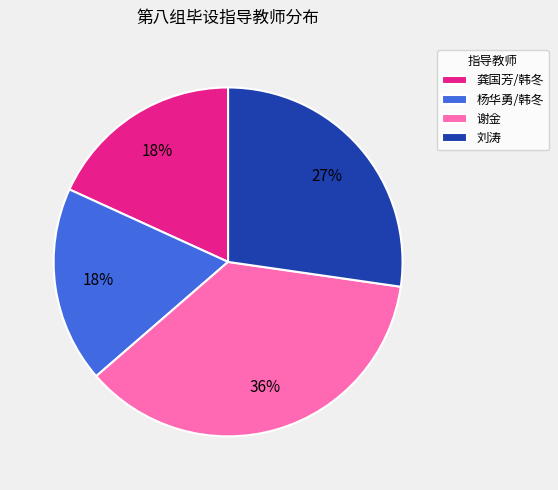

The 刘涛 slice represents 27% of the pie. True or false?

True